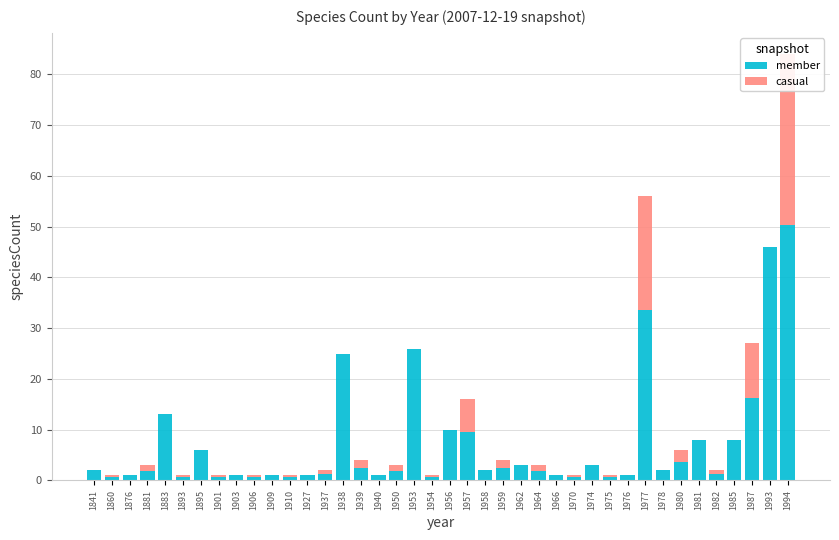

Rank the series at 1956 from highest to lowest value.

member, casual